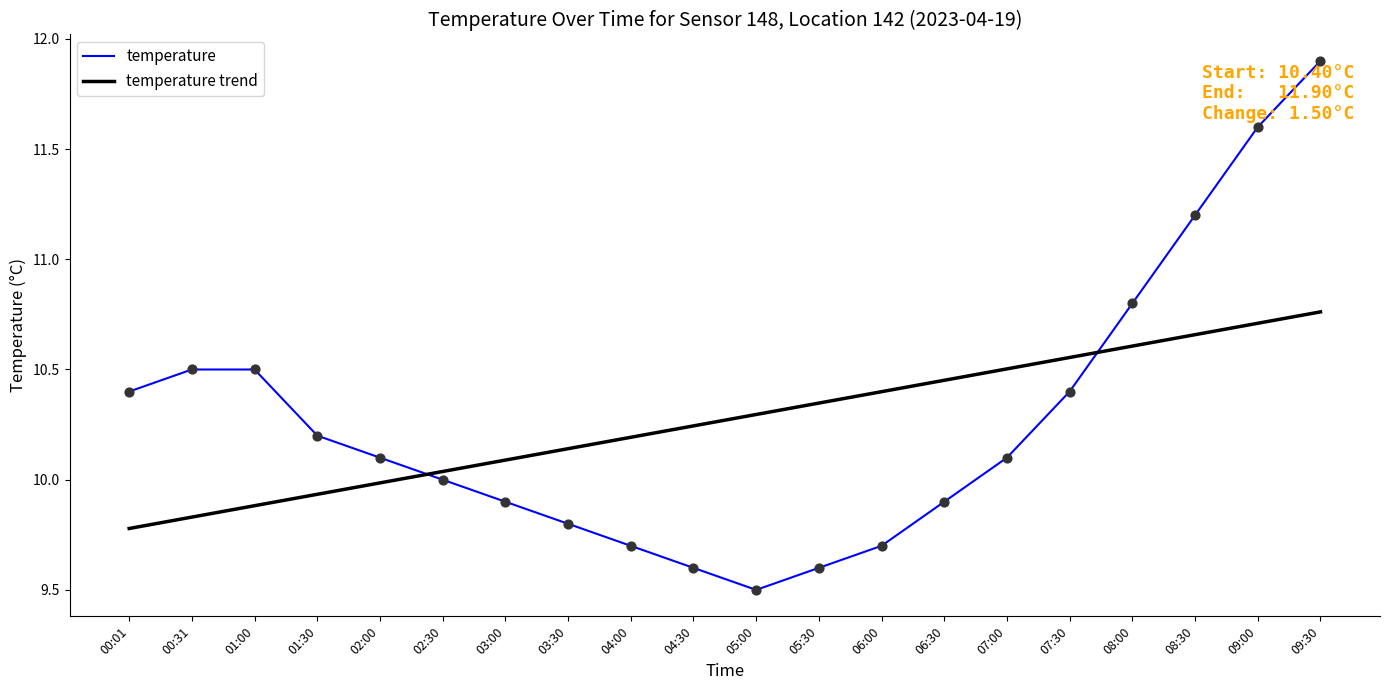

At which category is the sum across all series the highest?

09:30